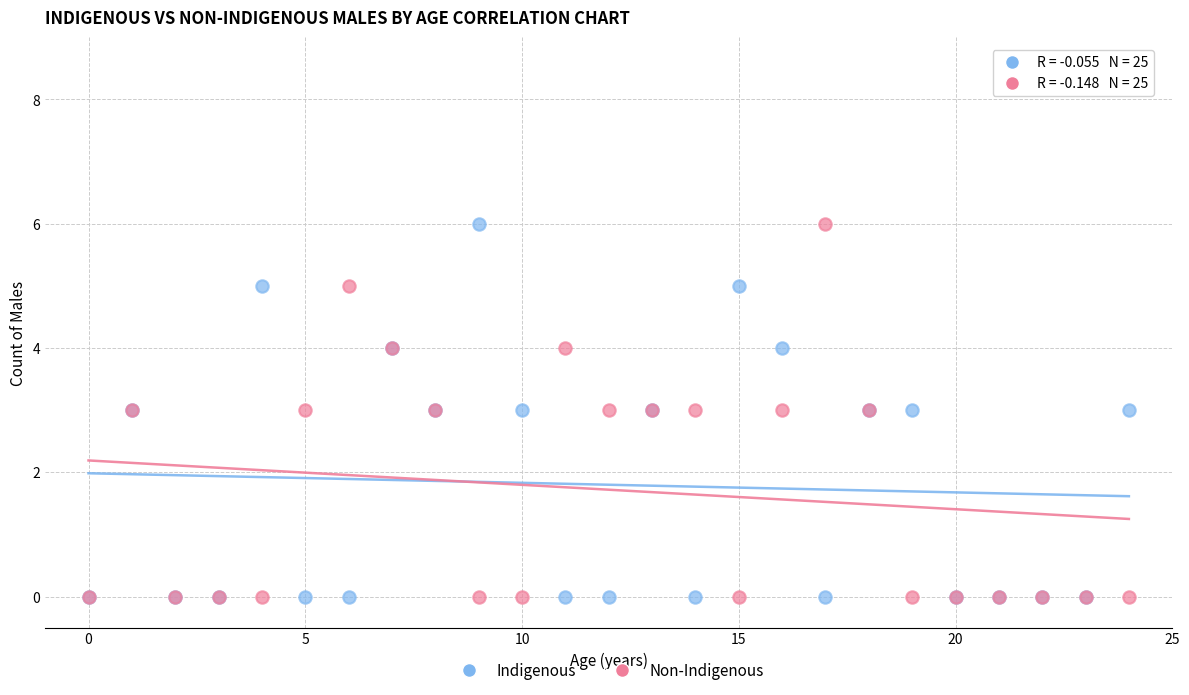

What are all the series names shown in the legend?

Indigenous, Non-Indigenous